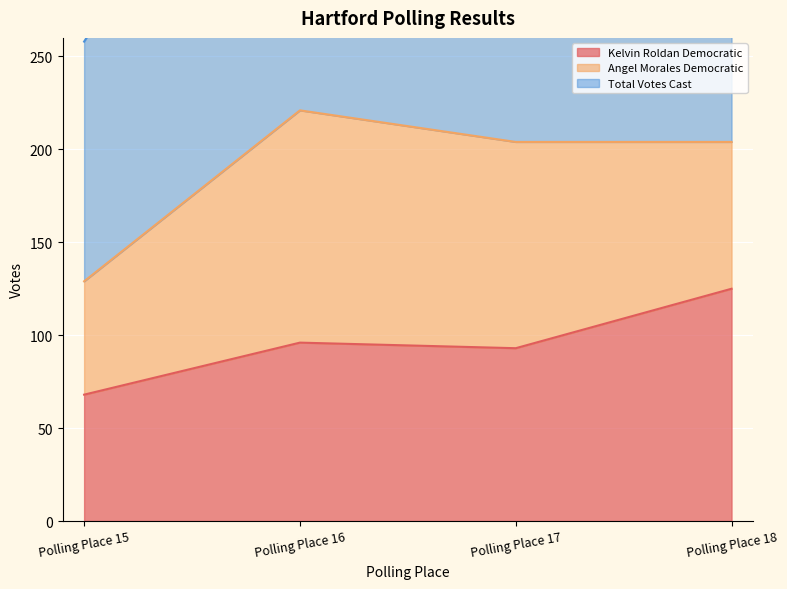

The value of Kelvin Roldan Democratic at Polling Place 16 is 96. True or false?

True